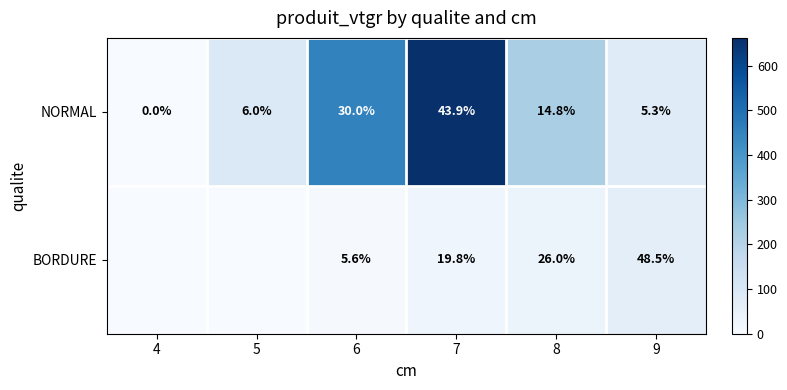

At how many categories does at least one series exceed 11?

5